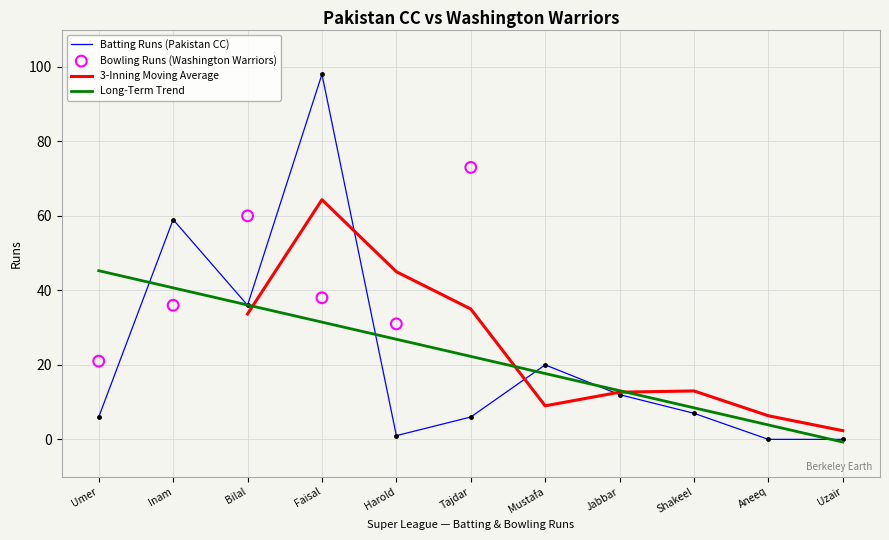

True or false: Batting Runs (Pakistan CC) has a value of 5.1 at Jabbar.

False